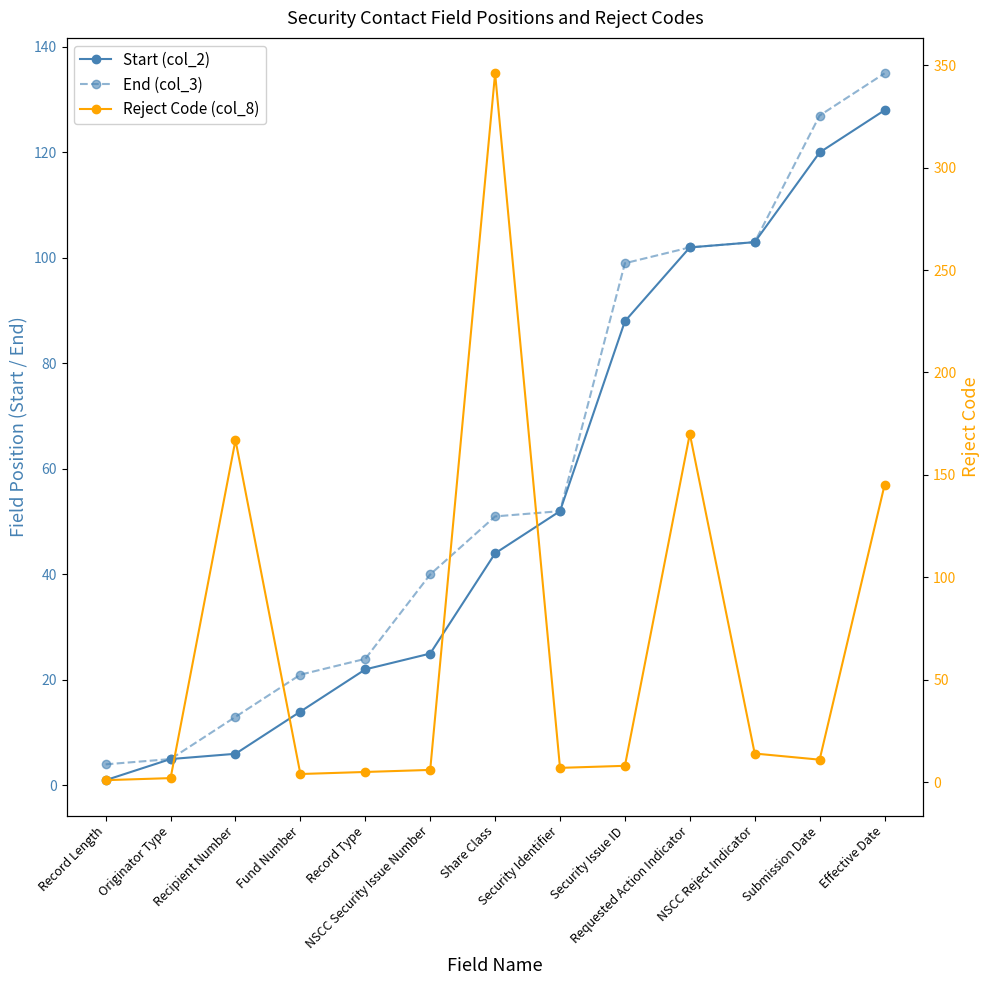

Which has a higher value, Security Identifier or Record Type?

Security Identifier